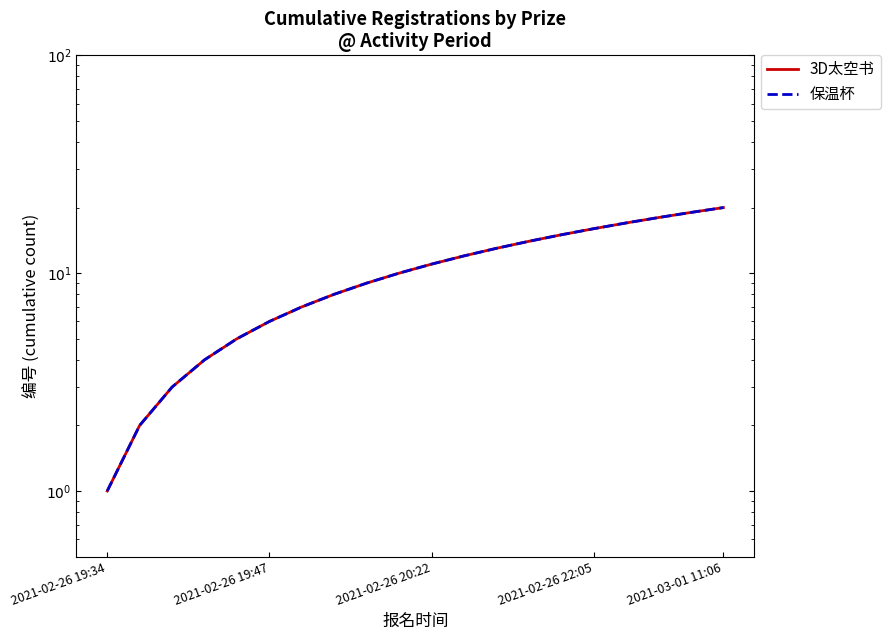

List the series in order of their peak value, highest first.

3D太空书, 保温杯